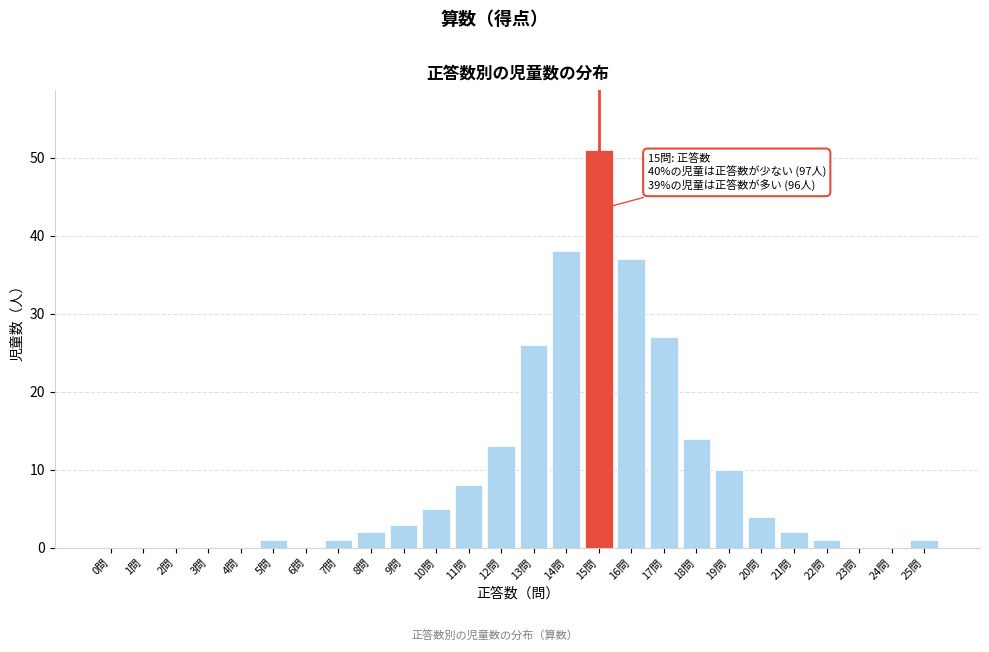

Reading left to right, list all the values displayed in this chart.

0問=0	1問=0	2問=0	3問=0	4問=0	5問=1	6問=0	7問=1	8問=2	9問=3	10問=5	11問=8	12問=13	13問=26	14問=38	15問=51	16問=37	17問=27	18問=14	19問=10	20問=4	21問=2	22問=1	23問=0	24問=0	25問=1